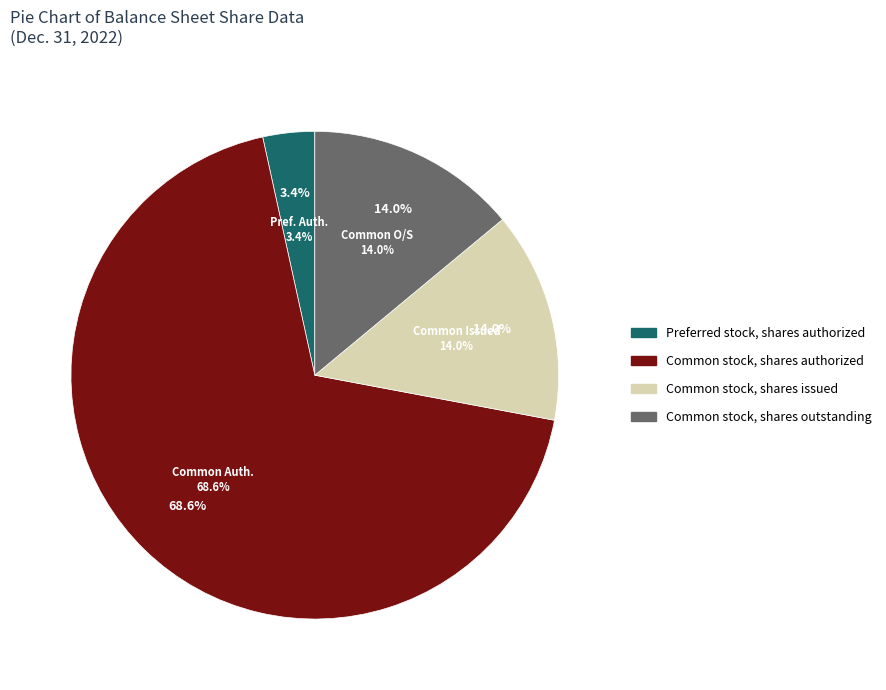

To the nearest percent, what is the average slice percentage?

25%